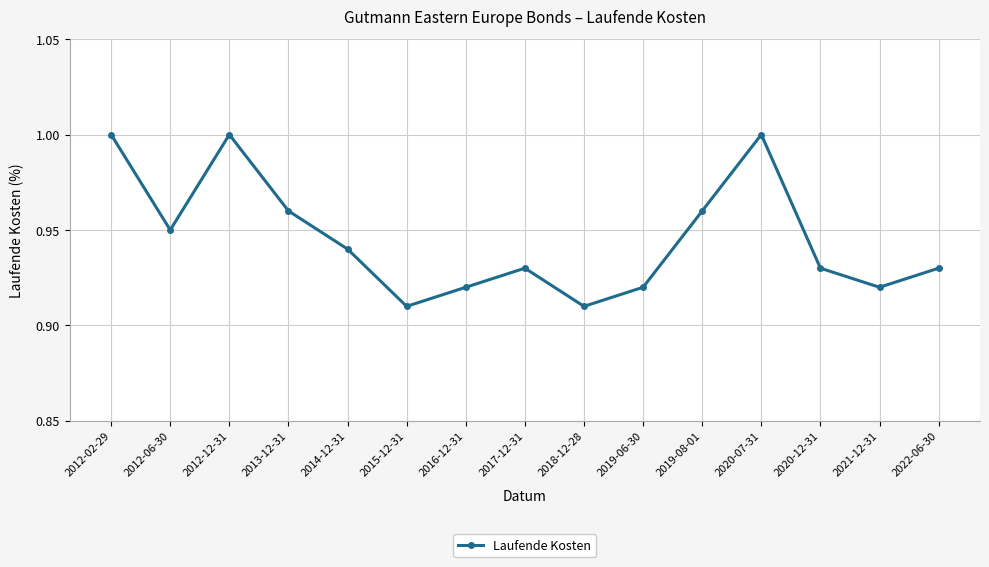

True or false: the data shows 1.0 at 2012-02-29.

True